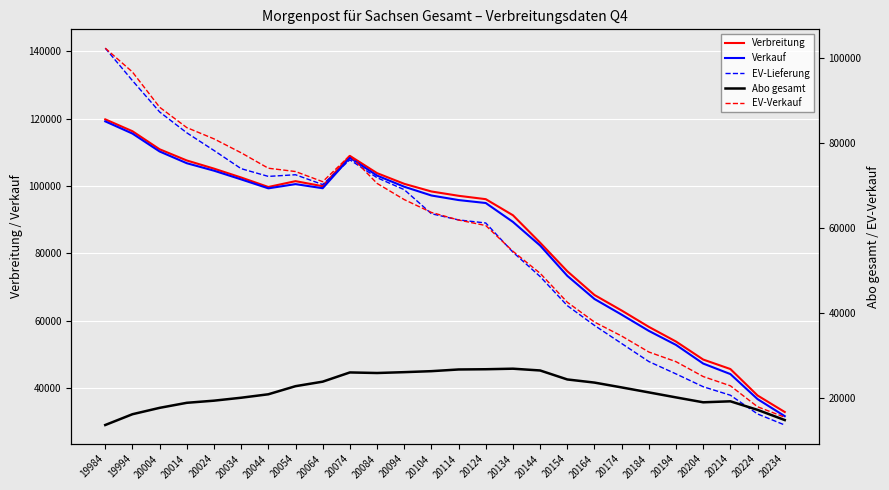

What is the difference between the highest and lowest values at 19984?

127296